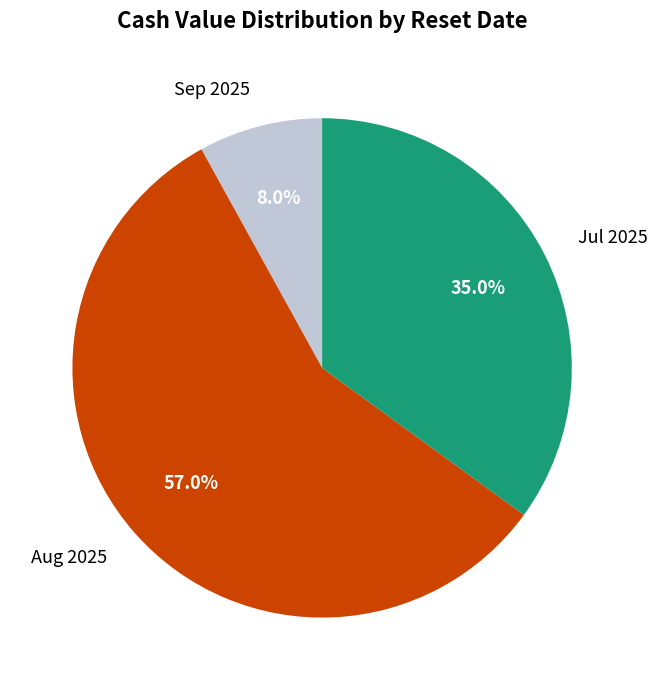

Which category has the smallest portion of the pie?

Sep 2025